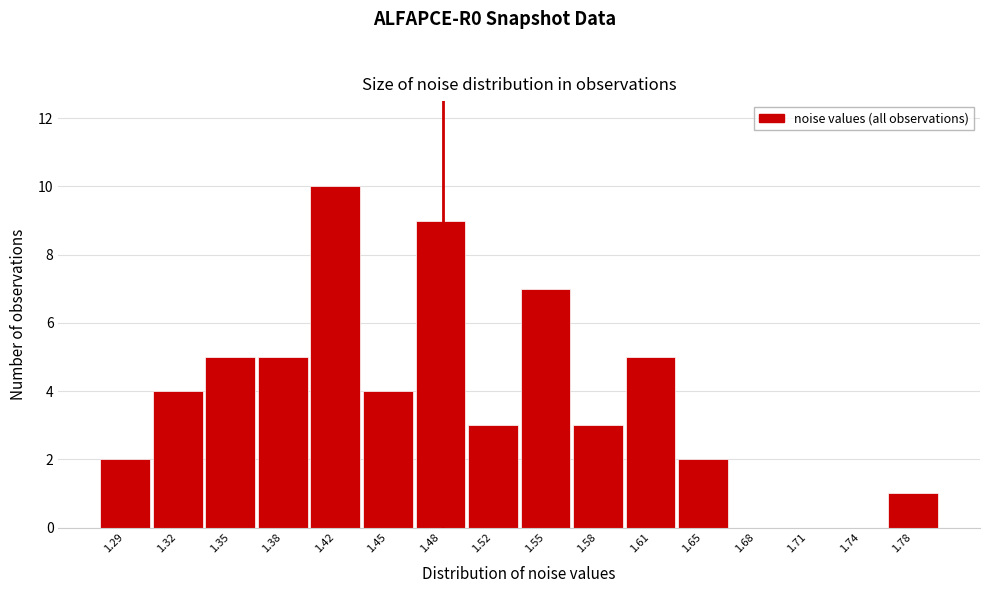

Reading left to right, transcribe all the data shown in this chart.

1.29=2	1.32=4	1.35=5	1.38=5	1.42=10	1.45=4	1.48=9	1.52=3	1.55=7	1.58=3	1.61=5	1.65=2	1.68=0	1.71=0	1.74=0	1.78=1